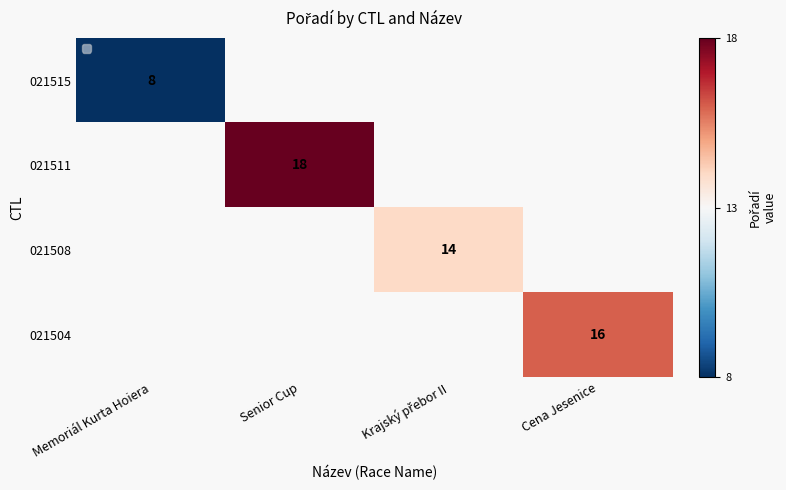

The 021511 series shows 32 at Senior Cup. True or false?

False